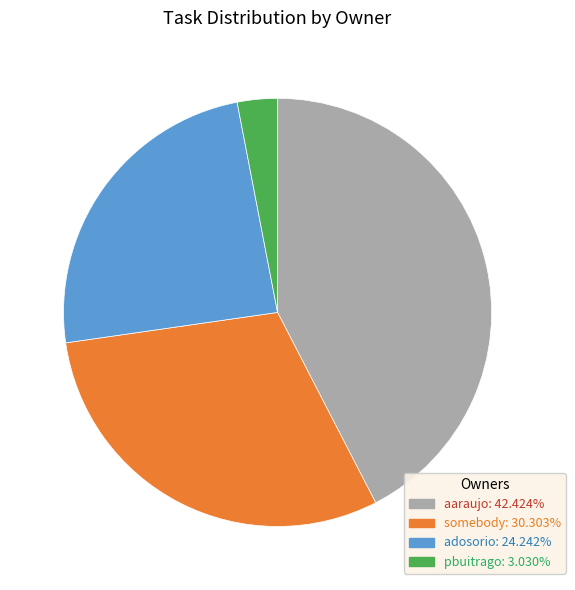

Does any single category account for the majority?

No